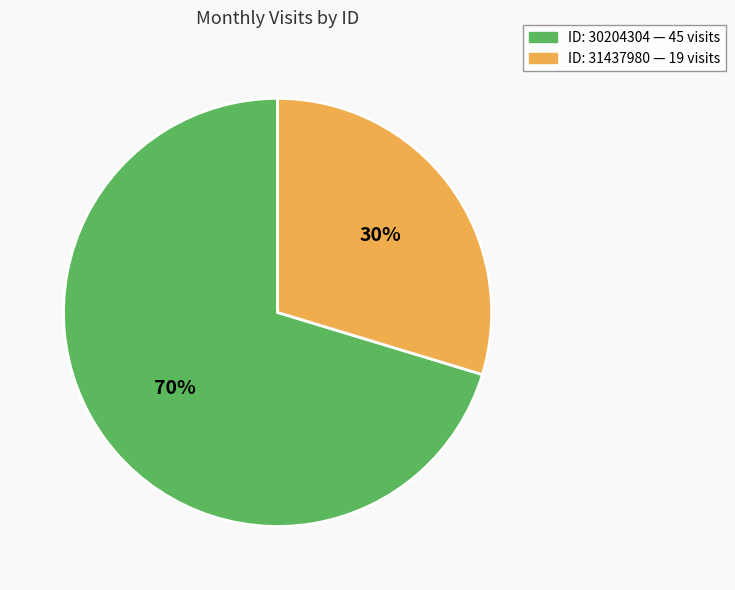

To the nearest percent, what is the average slice percentage?

50%